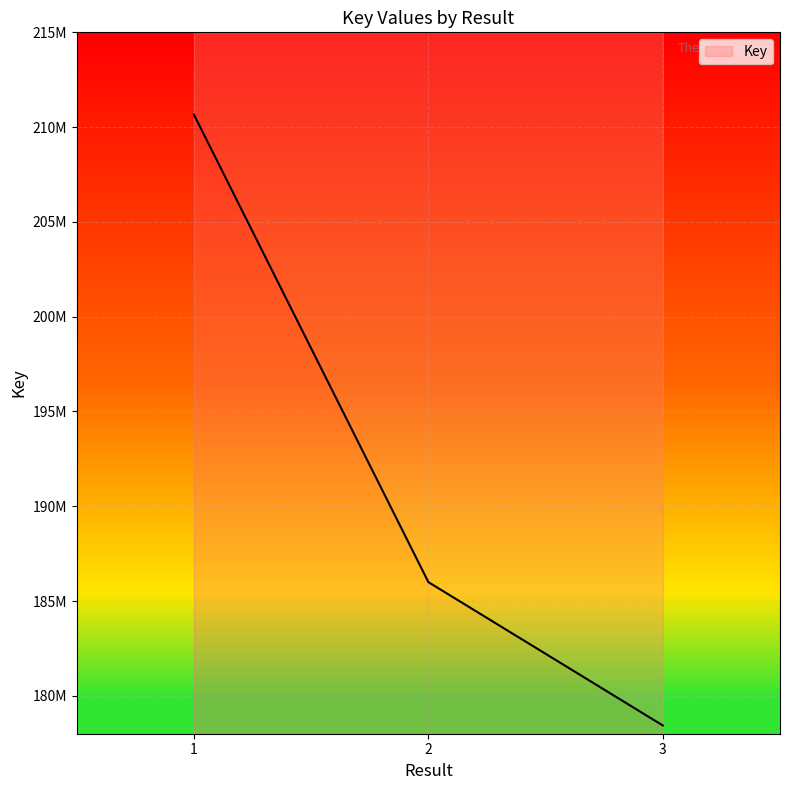

Count the number of values greater than 185996944.

1